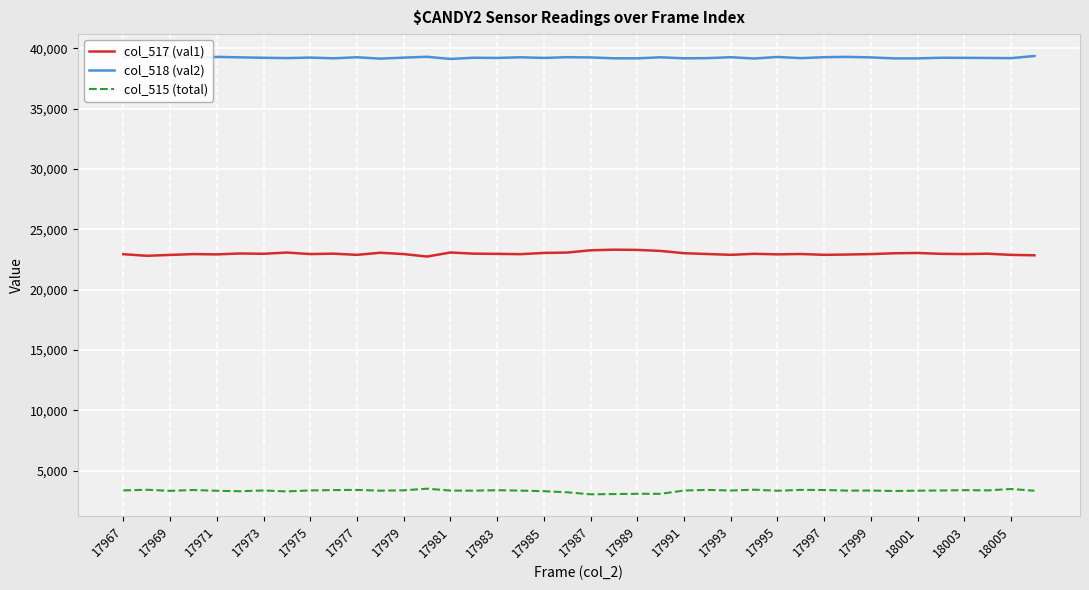

Which series has the largest total across all categories?

col_518 (val2)